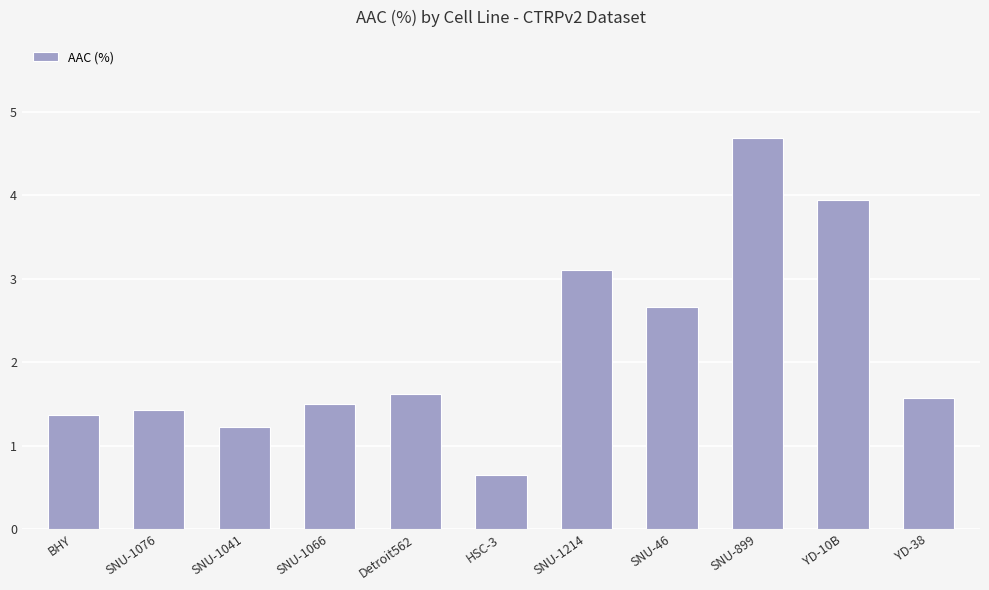

What is the average value?

2.2